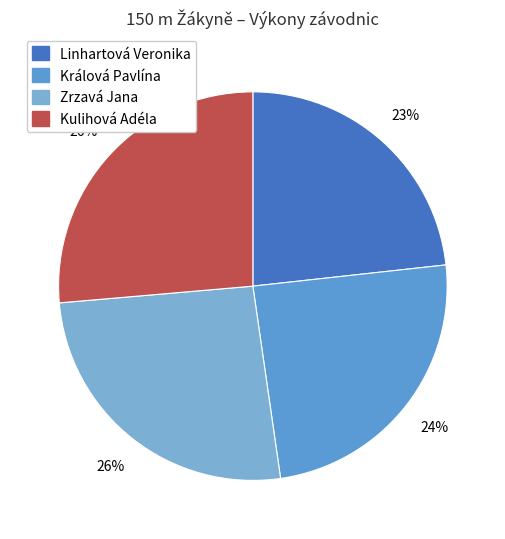

How many segments does this pie chart have?

4